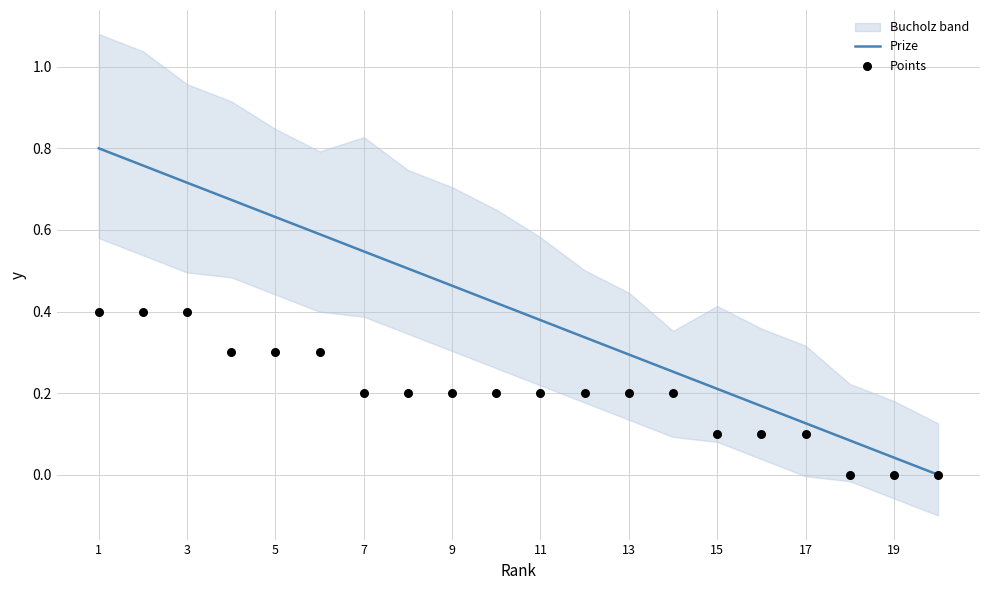

At which category is the sum across all series the highest?

1